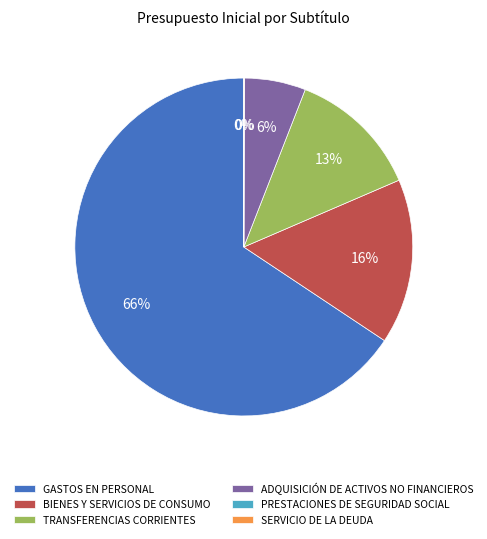

Approximately how many times larger is the value at ADQUISICIÓN DE ACTIVOS NO FINANCIEROS compared to TRANSFERENCIAS CORRIENTES?

0.5